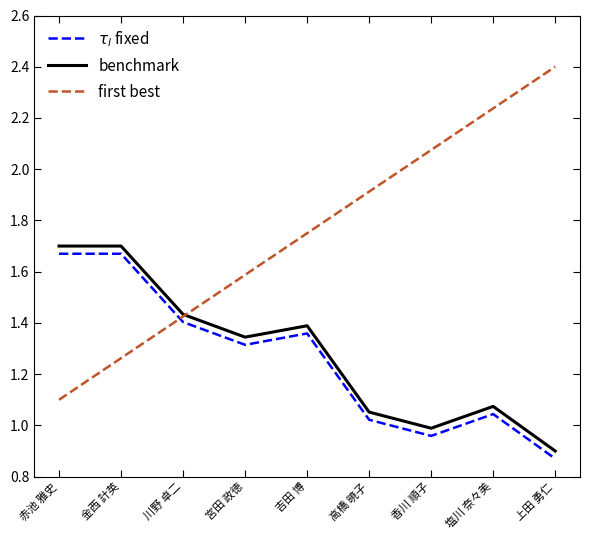

The value of $\tau_l$ fixed at 上田 勇仁 is 0.9. True or false?

True